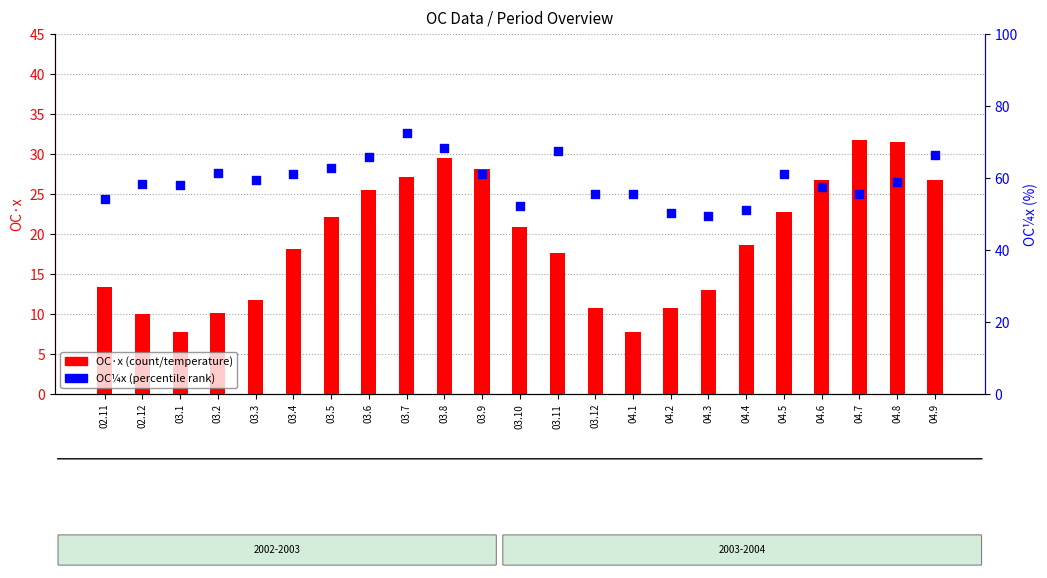

Which series has the largest total across all categories?

OC¼x